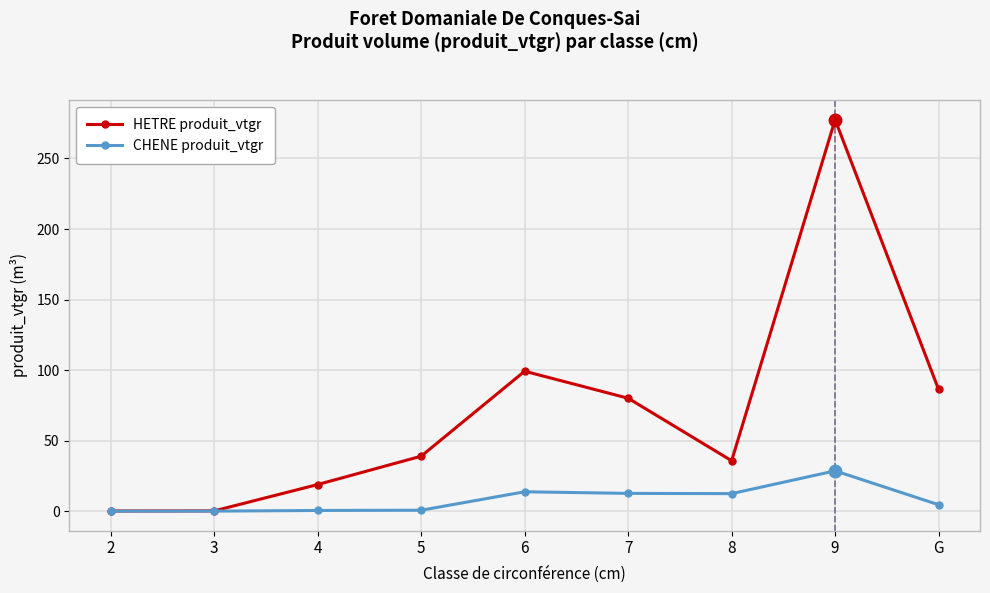

At how many categories does at least one series exceed 257?

1